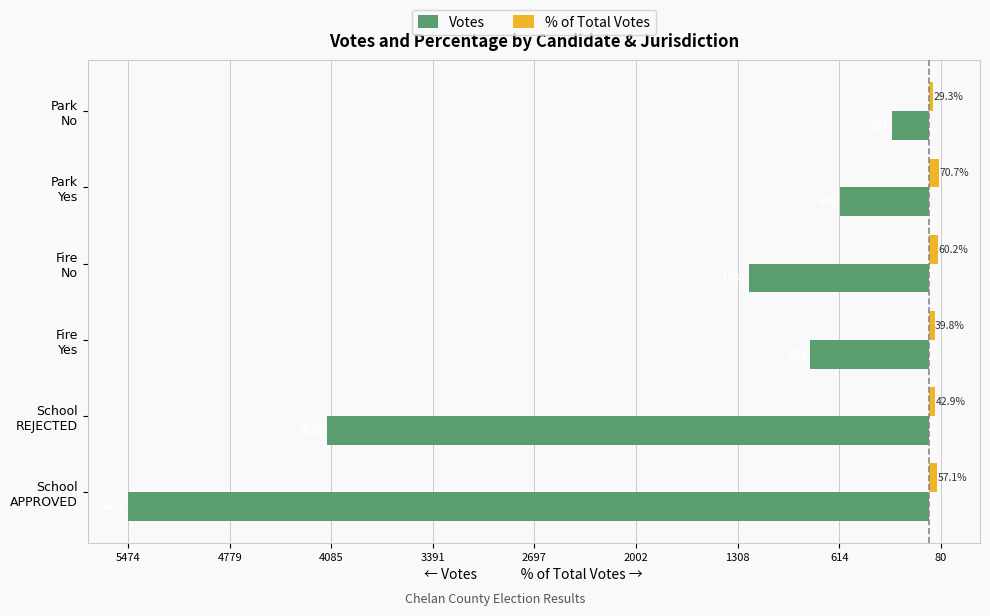

What is the value of the % of Total Votes bar at the 5th from the left?

70.7